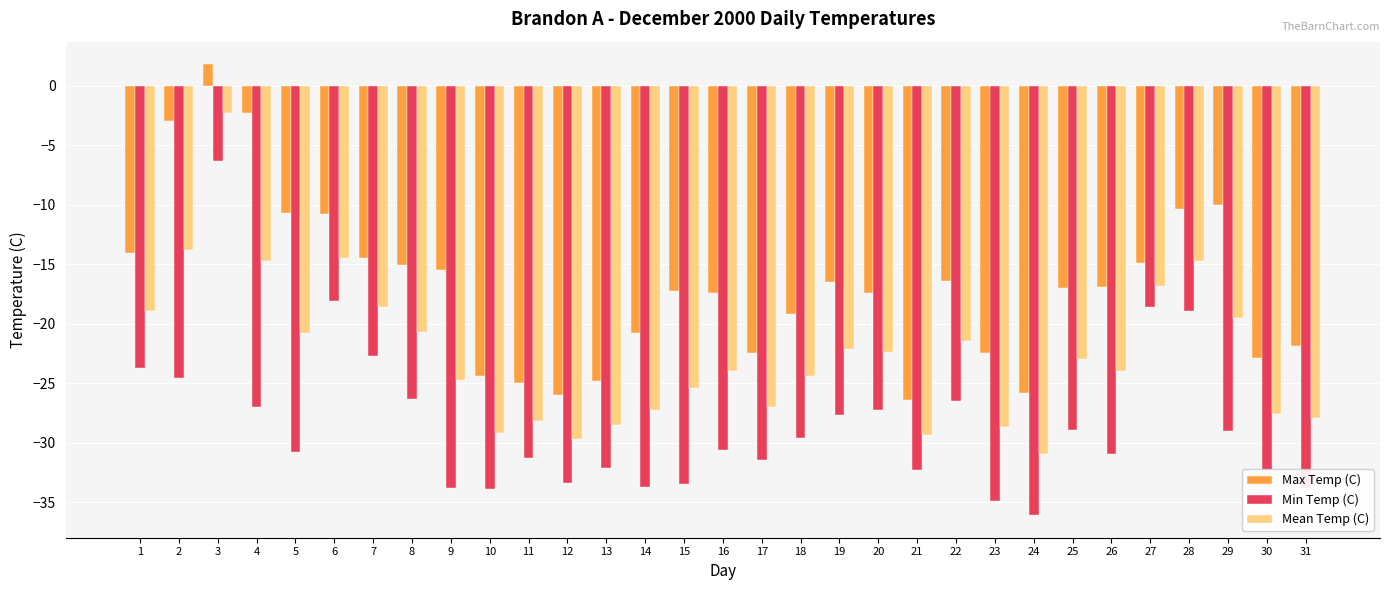

Read the Mean Temp (C) value at 24.

-31.0